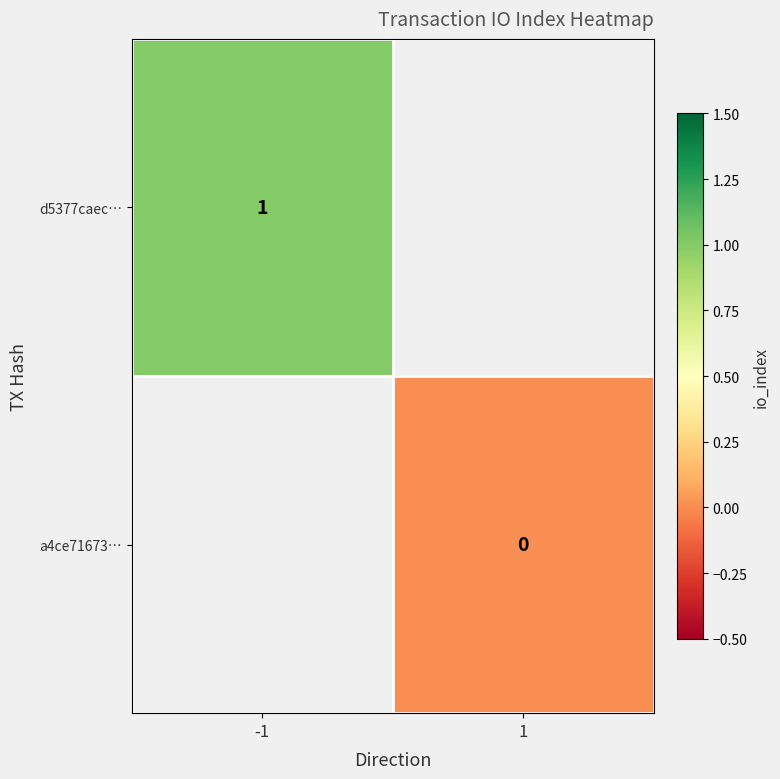

Which has a higher value, 1 or -1?

-1